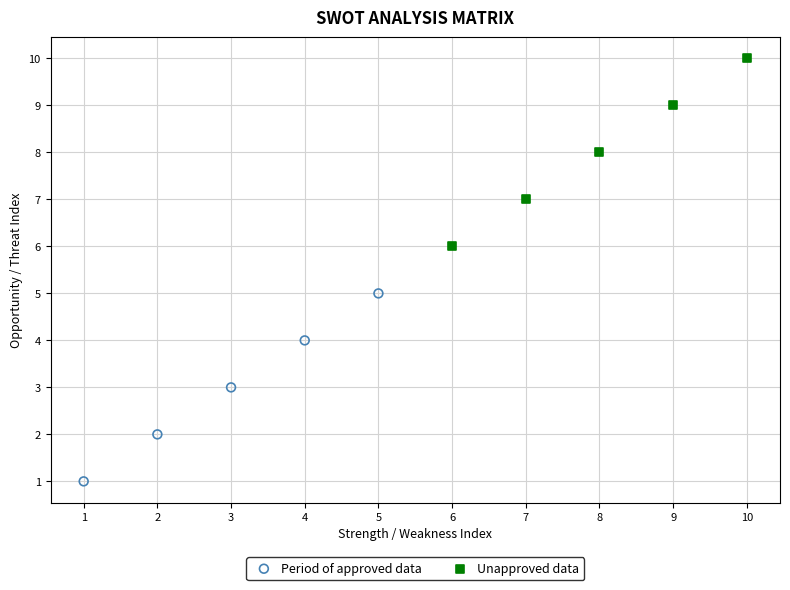

Which series reaches the maximum Y coordinate?

Unapproved data